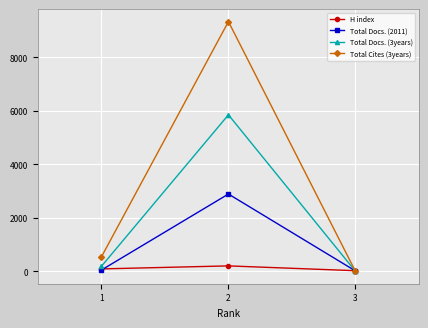

What is the total value across all series at 1?

856